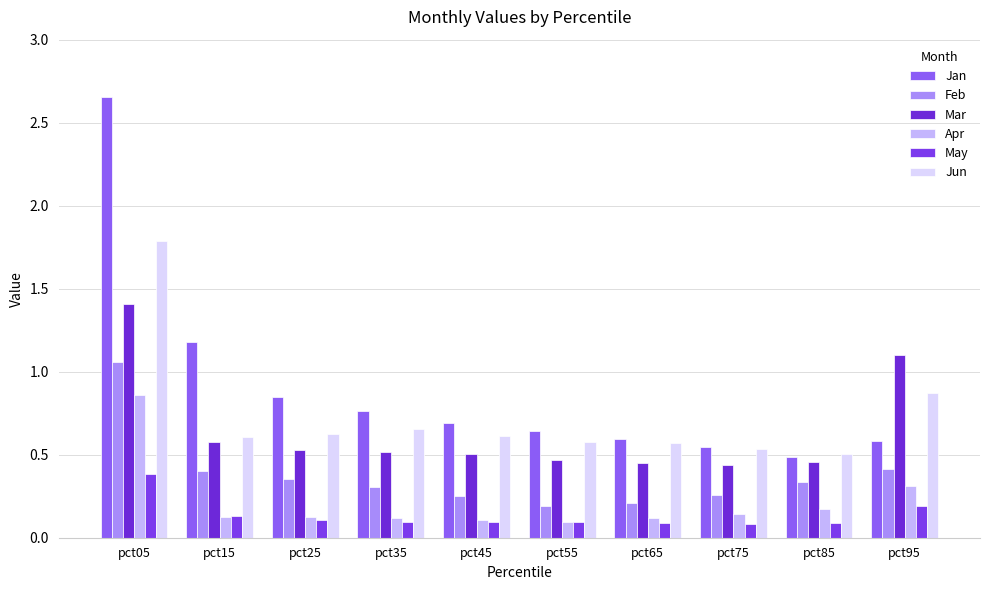

What is the value of the May bar at the 5th from the left?

0.1